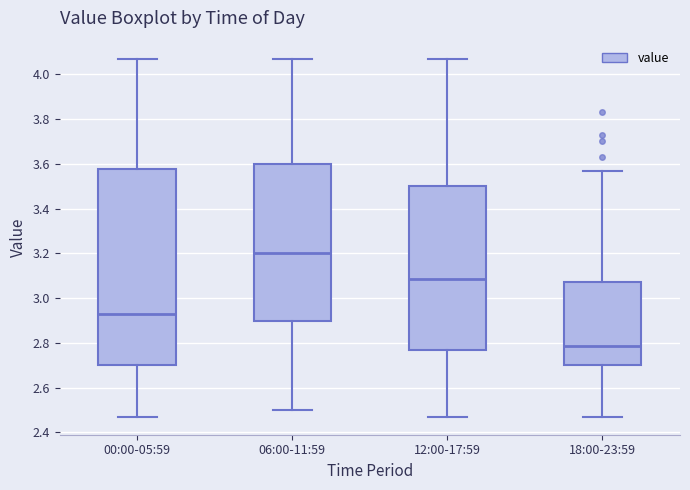

Reading left to right, read every box against the y-axis: the position of its median line, the range the box covers, and the ends of its whiskers. The values are not printed on the chart, so give them approximately, as read against the axis.

00:00-05:59: median 2.94, box 2.70 to 3.58, whiskers 2.48 to 4.08
06:00-11:59: median 3.20, box 2.90 to 3.60, whiskers 2.50 to 4.08
12:00-17:59: median 3.08, box 2.78 to 3.50, whiskers 2.48 to 4.08
18:00-23:59: median 2.78, box 2.70 to 3.08, whiskers 2.48 to 3.58